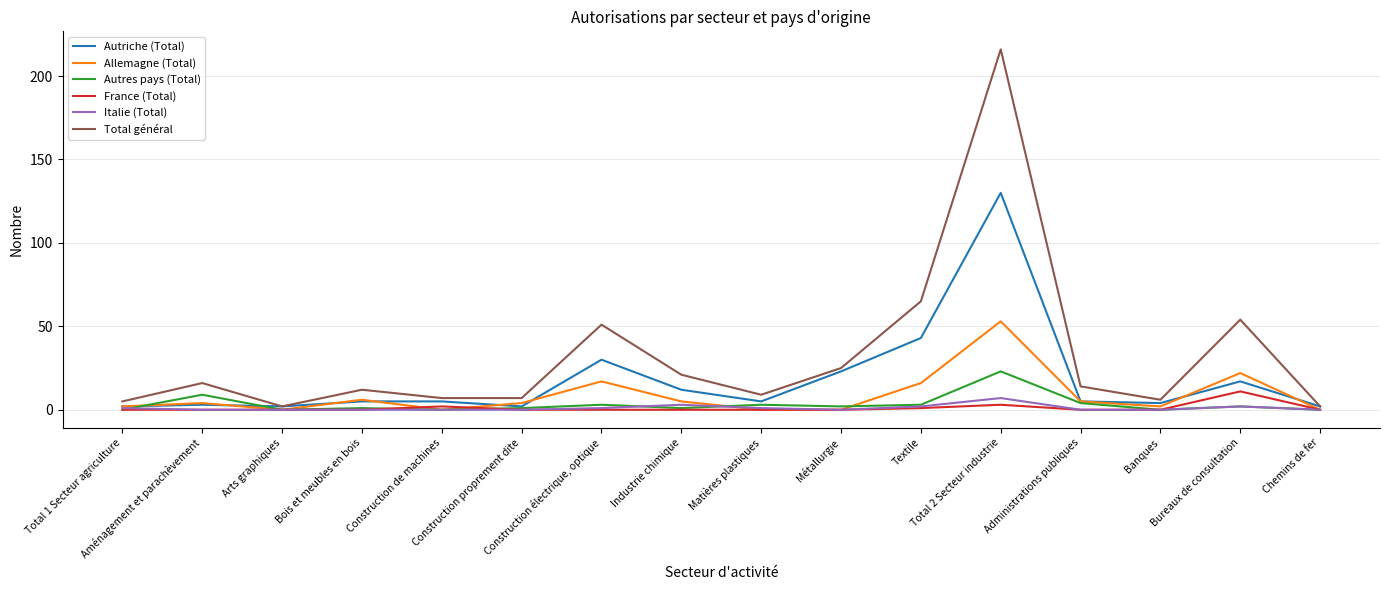

The France (Total) series shows 0 at Matières plastiques. True or false?

True